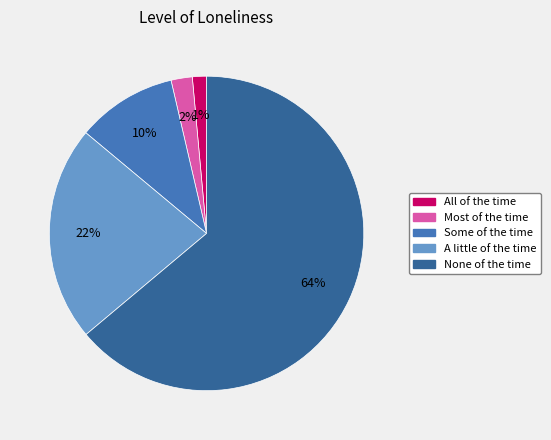

To the nearest percent, what portion does A little of the time represent?

22%